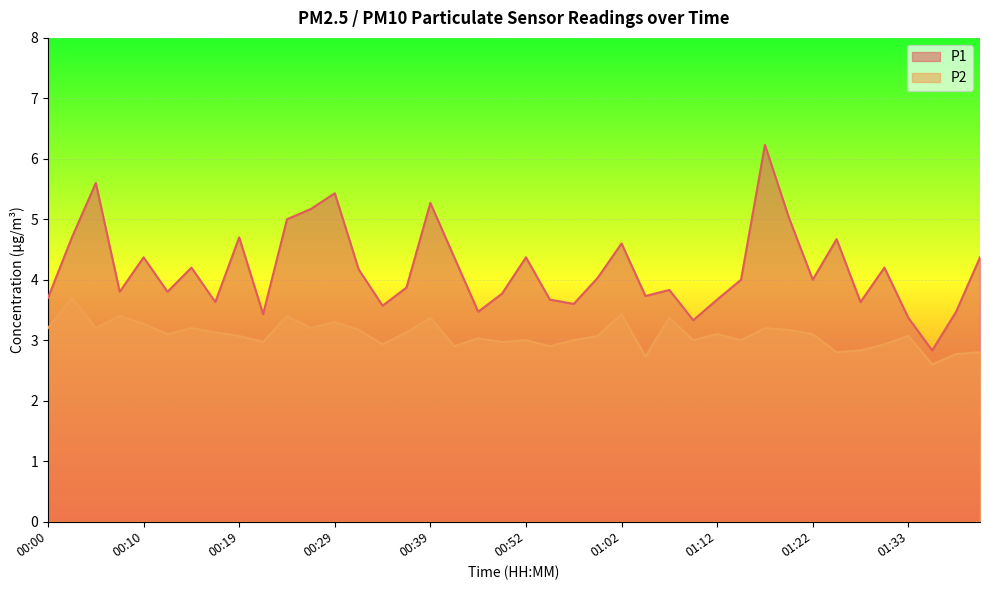

At which label does P1 reach its minimum?

01:35